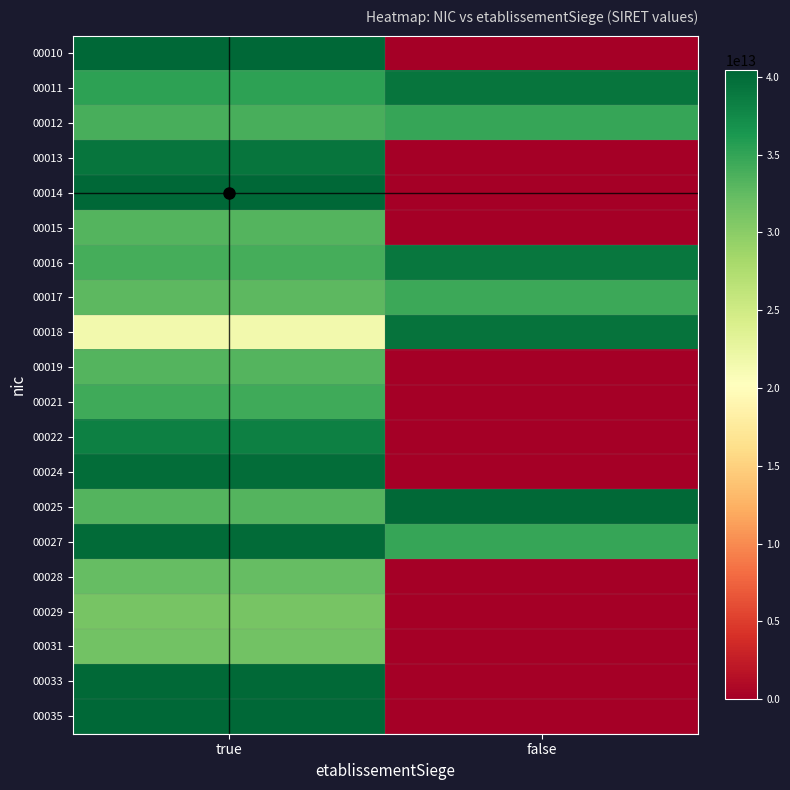

At which category is the sum across all series the highest?

true